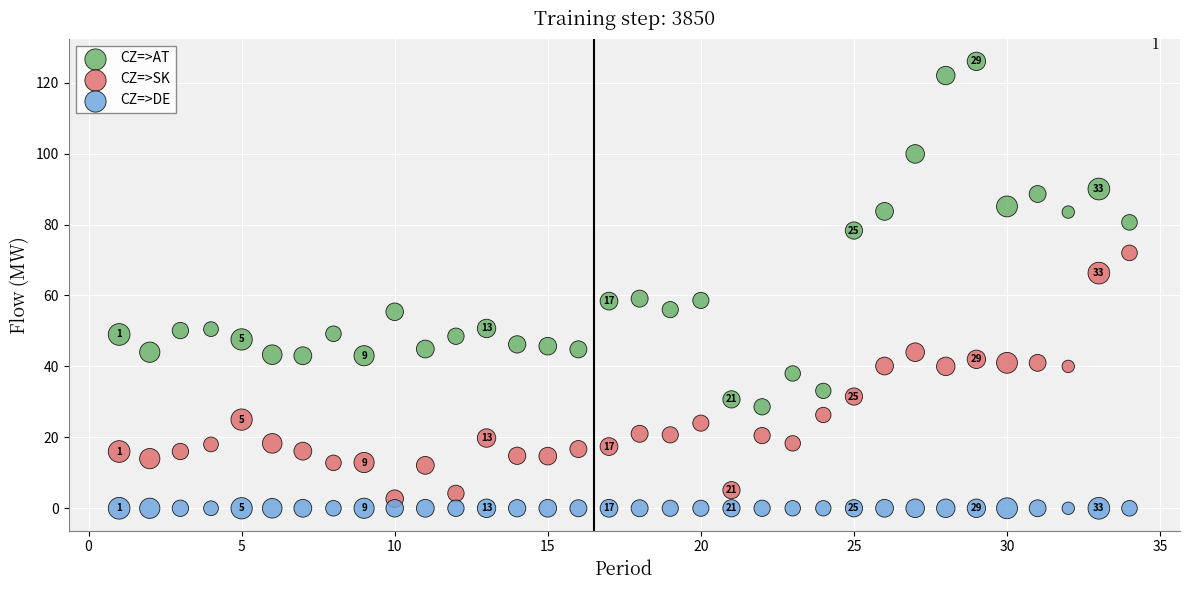

How many points are shown in the scatter plot?

102